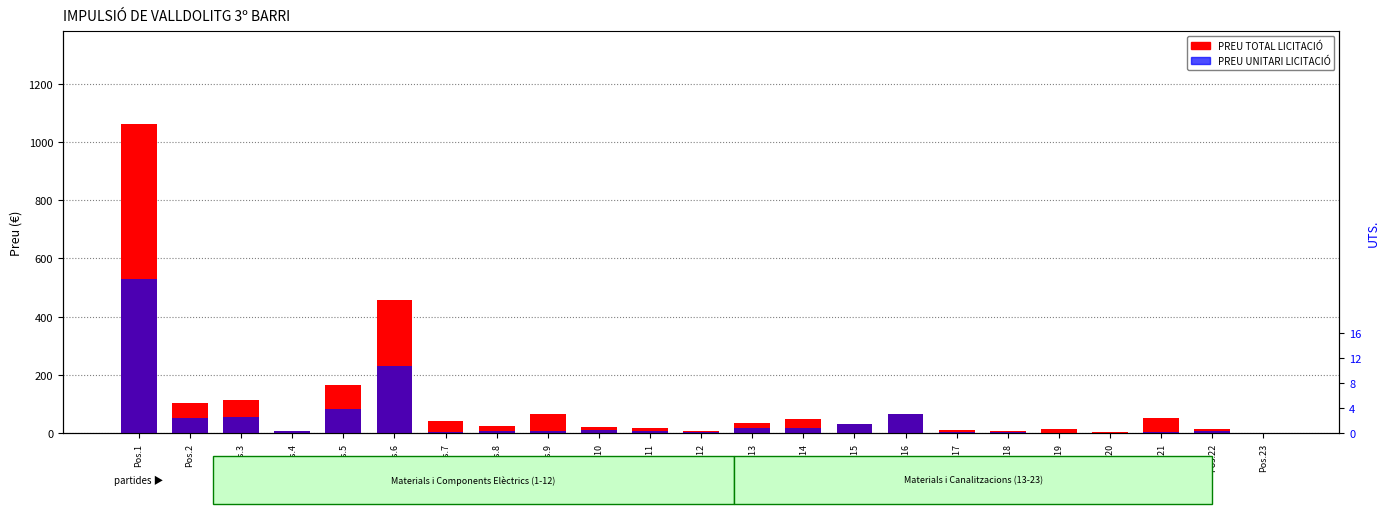

Where is PREU UNITARI LICITACIÓ nearest to the value 265?

Pos.6